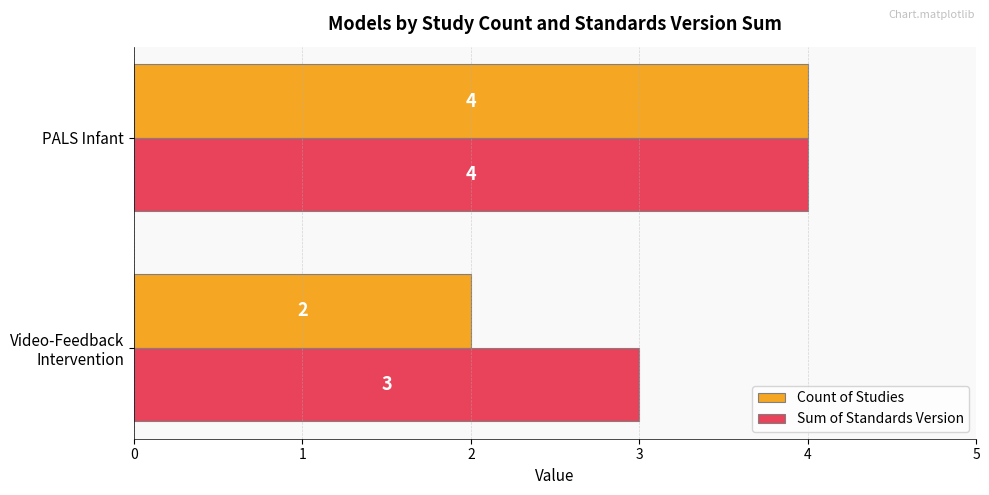

The Sum of Standards Version series shows 6 at PALS Infant. True or false?

False